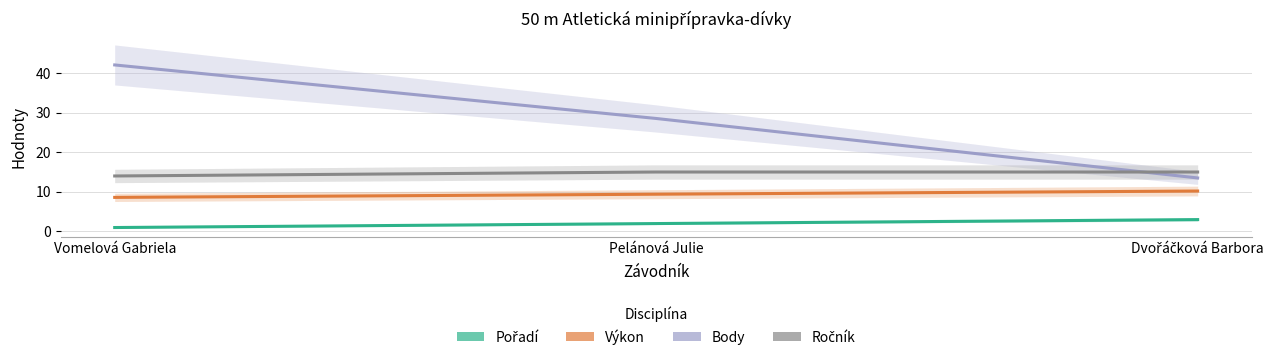

What is the difference between the maximum and second lowest values in the Pořadí series?

1.0